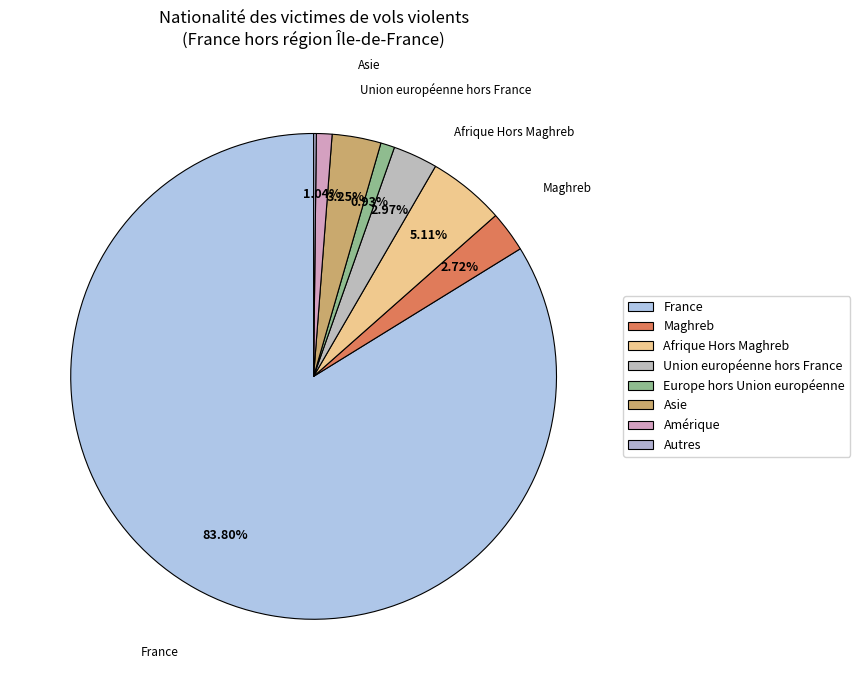

Which slice represents more than half of the pie?

France